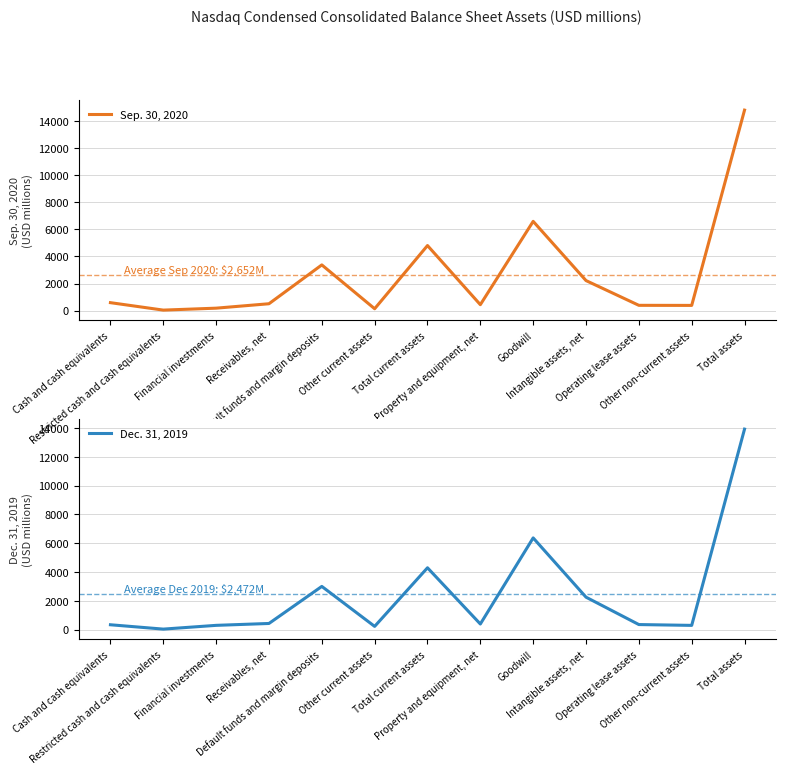

How many values in the Sep. 30, 2020 series exceed 504?

6